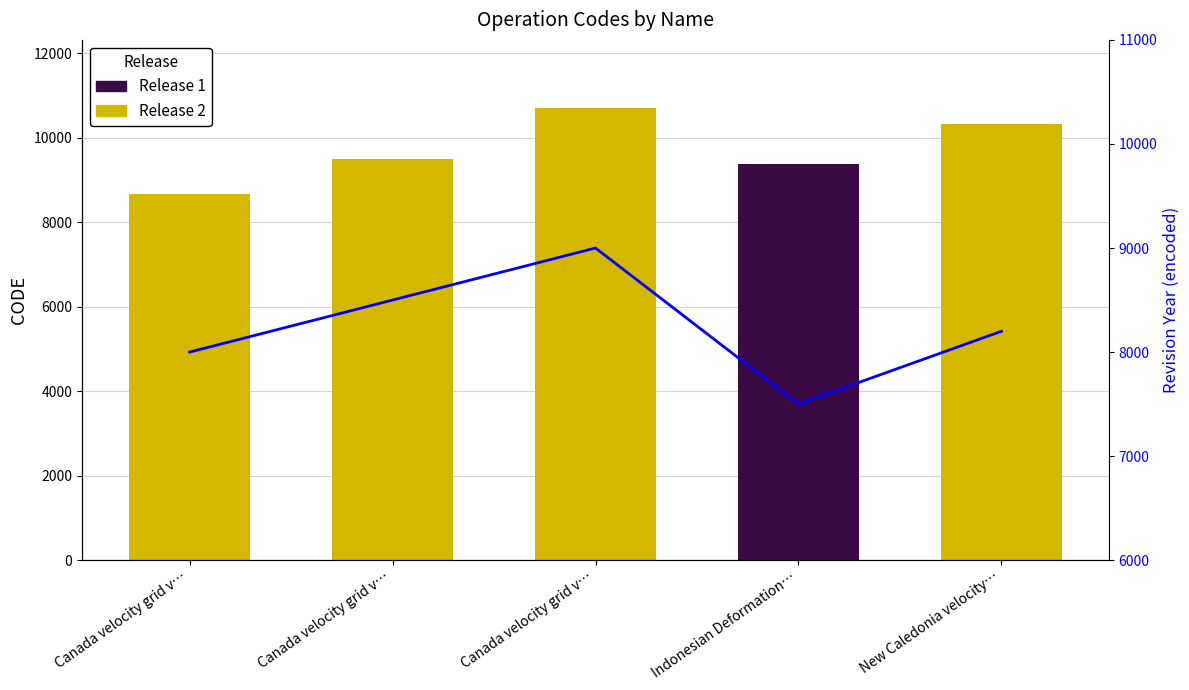

Read the value at Canada velocity grid v….

8000